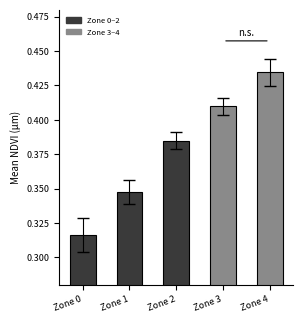

Which label corresponds to the largest value in the chart?

Zone 4